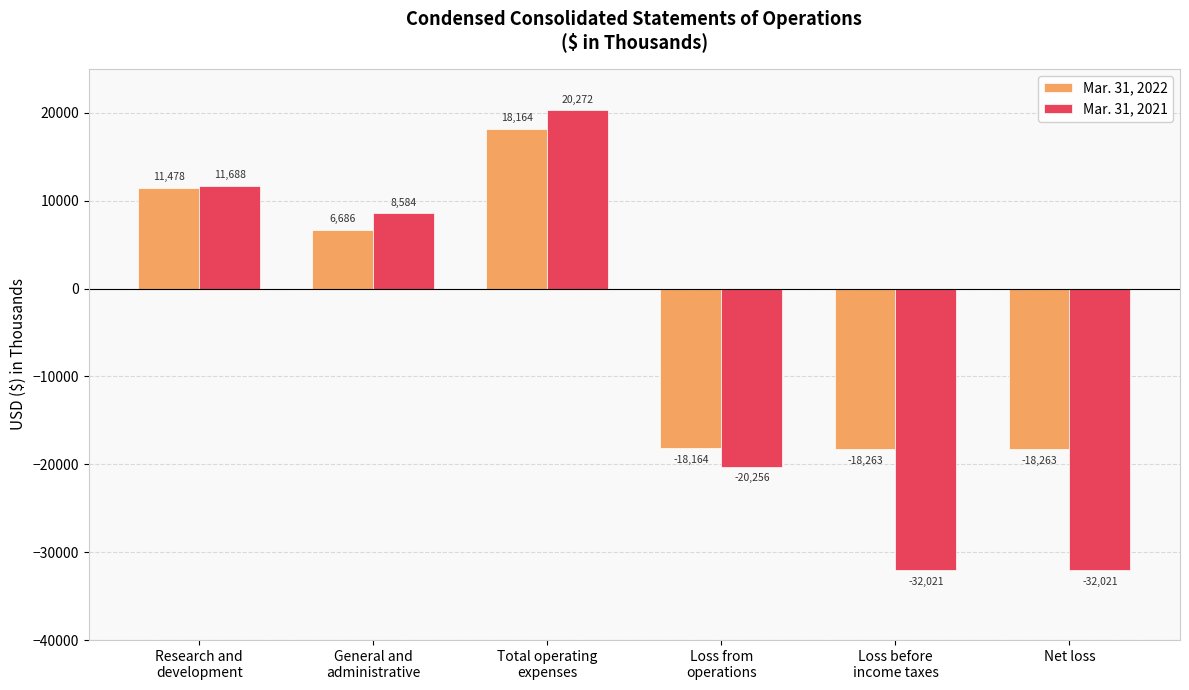

Reading right to left, extract all data points from this chart.

Mar. 31, 2022: Net loss=-18263	Loss before
income taxes=-18263	Loss from
operations=-18164	Total operating
expenses=18164	General and
administrative=6686	Research and
development=11478
Mar. 31, 2021: Net loss=-32021	Loss before
income taxes=-32021	Loss from
operations=-20256	Total operating
expenses=20272	General and
administrative=8584	Research and
development=11688